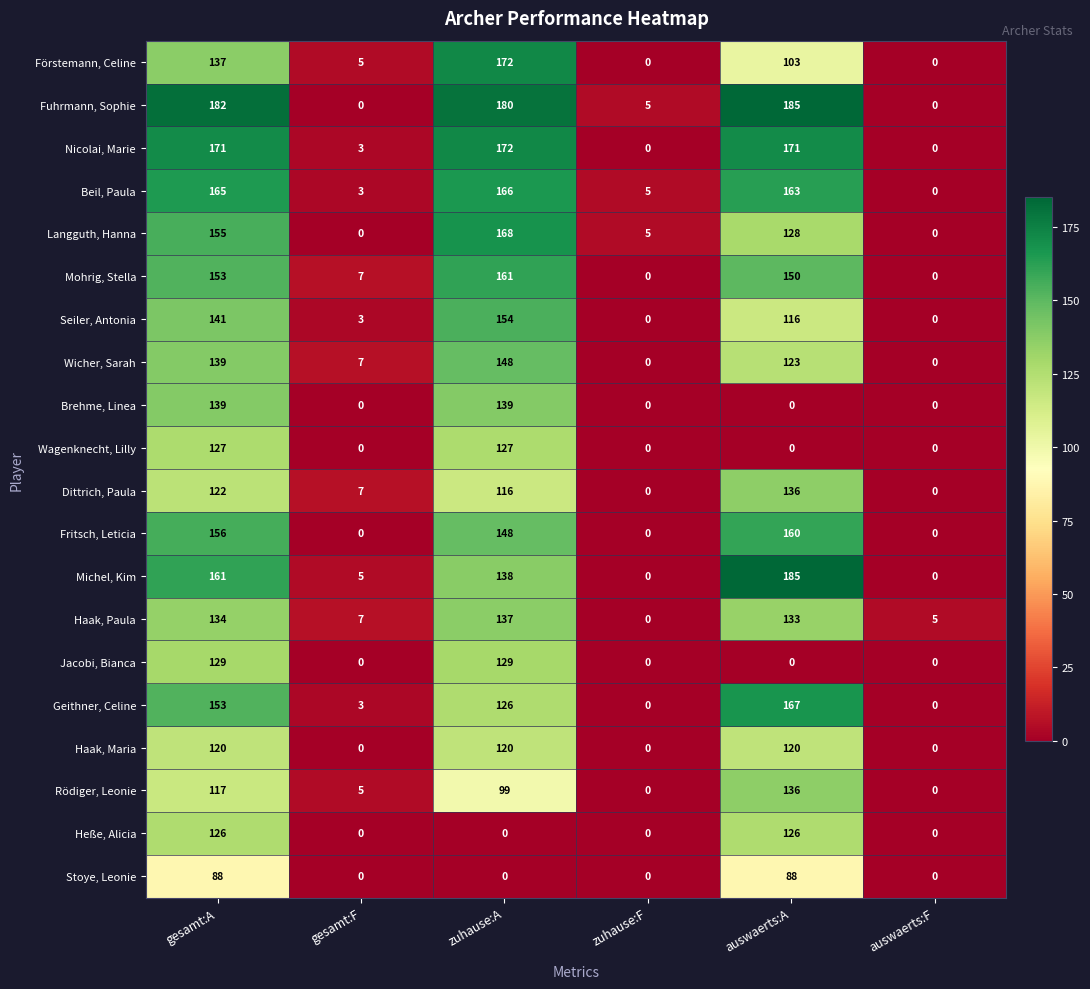

Where is Haak, Paula nearest to the value 68?

gesamt:F